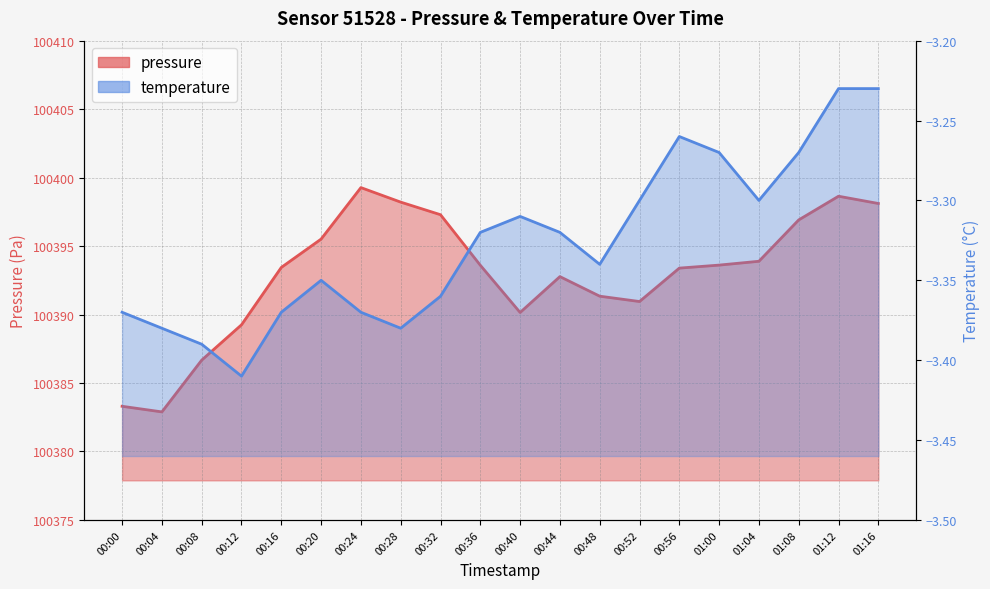

What is the approximate value of temperature at 00:04?

-3.4